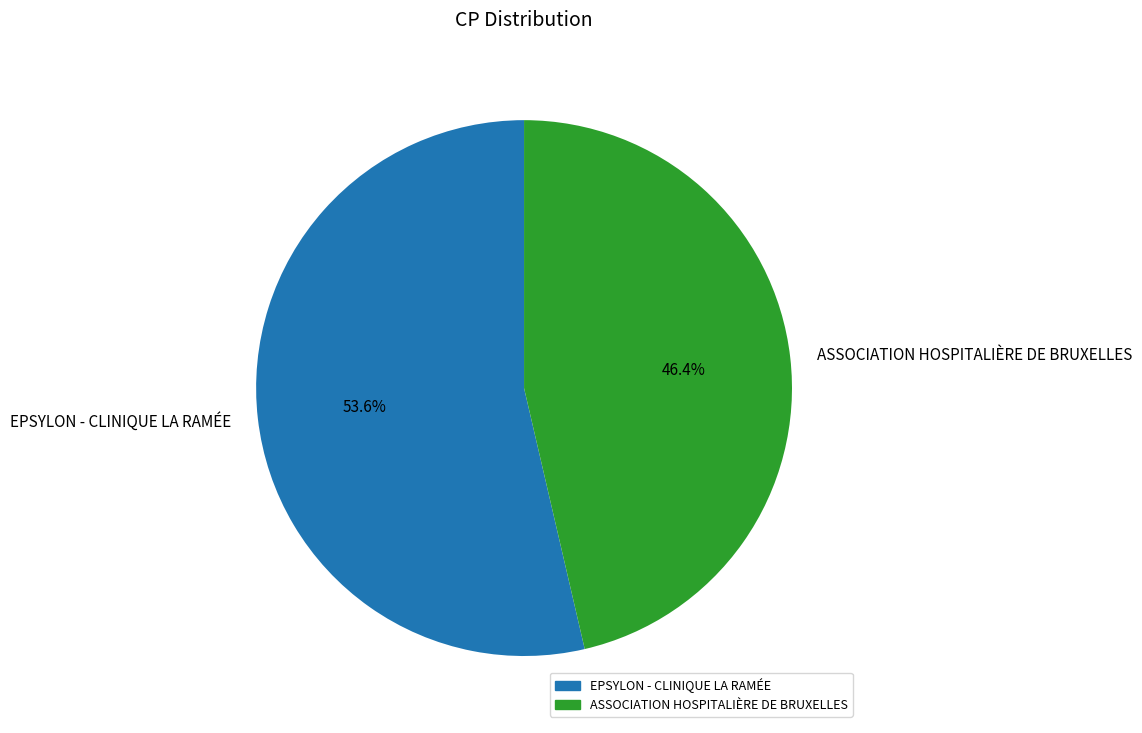

Is ASSOCIATION HOSPITALIÈRE DE BRUXELLES the majority of the pie?

No